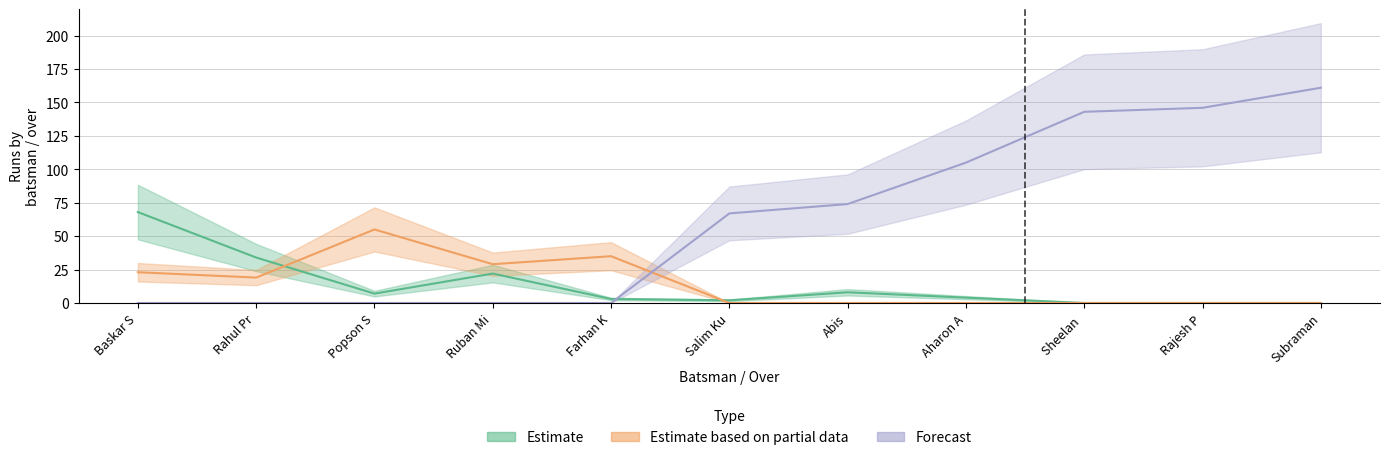

What are all the series names shown in the legend?

Estimate, Estimate based on partial data, Forecast